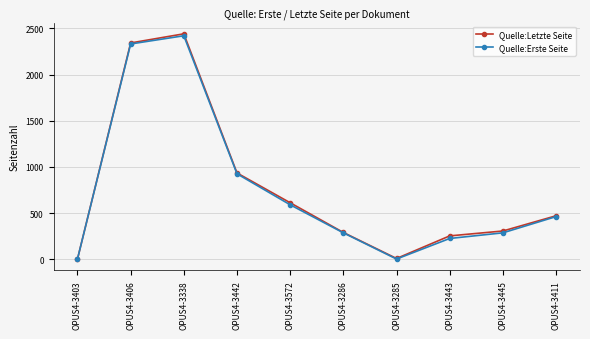

The value of Quelle:Erste Seite at OPUS4-3338 is 2421. True or false?

True